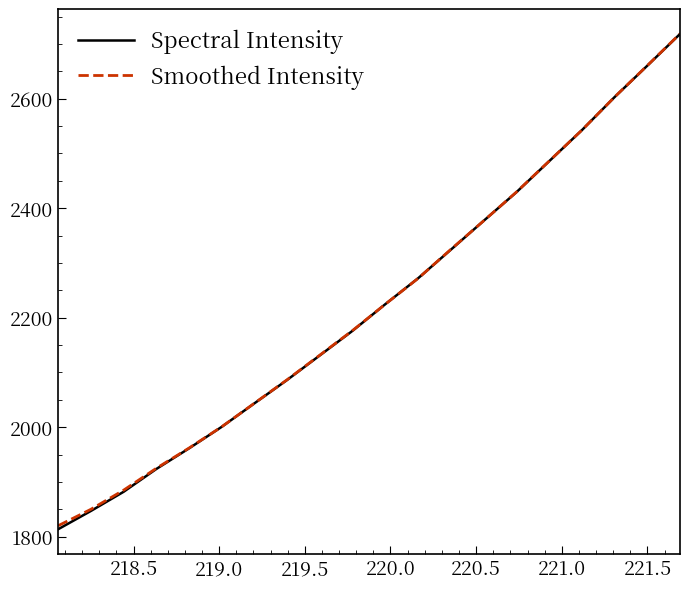

Which series has the widest spread of values?

Spectral Intensity